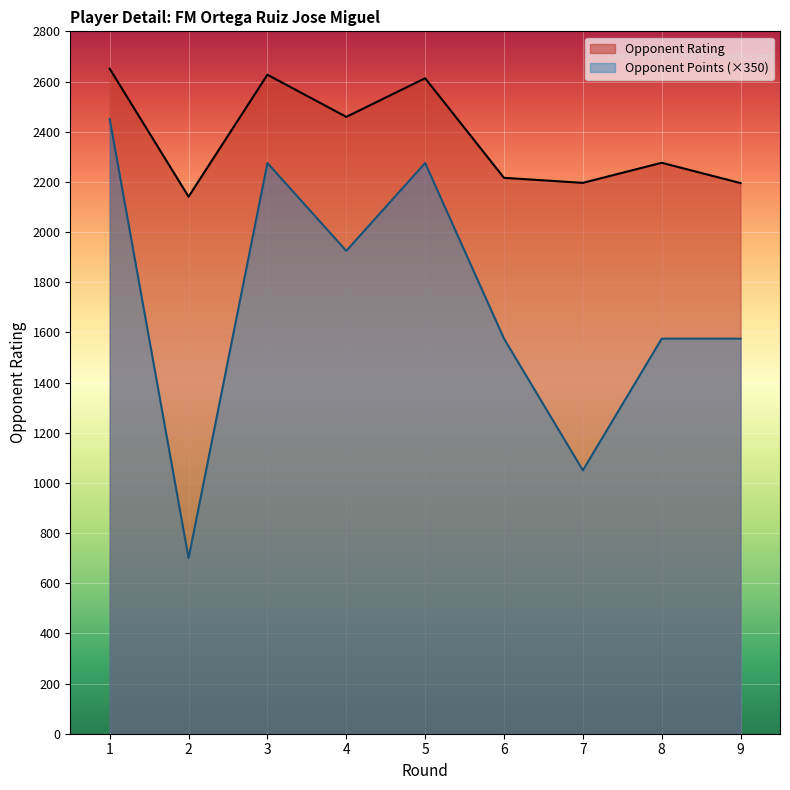

At which label does Opponent Points first exceed 1575?

1